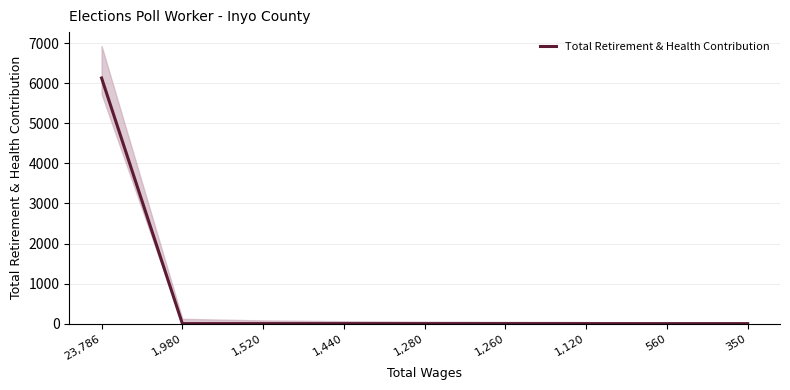

The chart shows a value of 0 at 1,440. True or false?

True